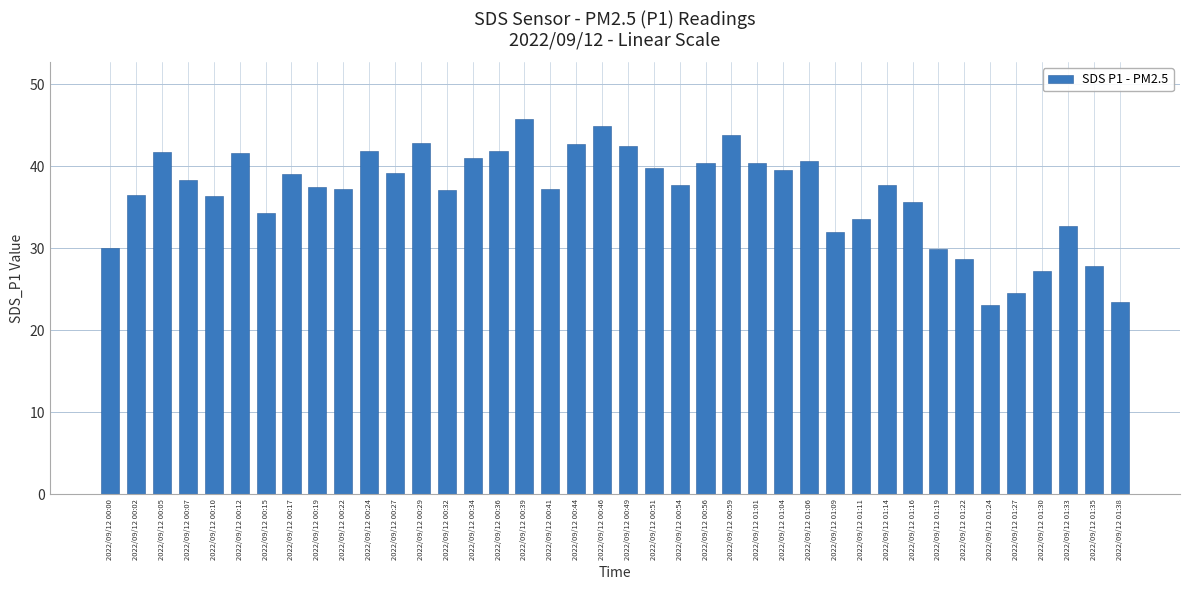

What is the greatest value displayed?

45.8